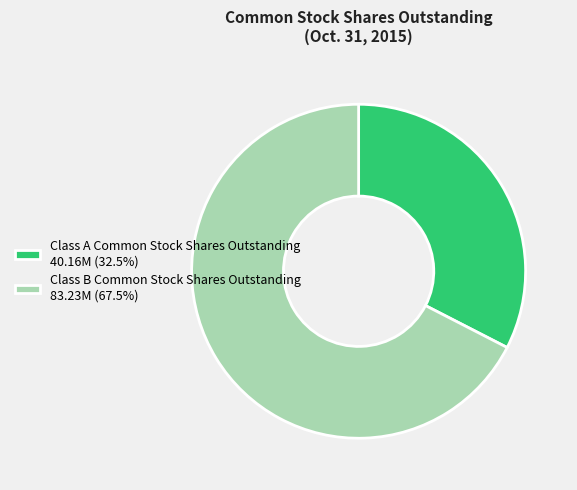

How many segments does this pie chart have?

2